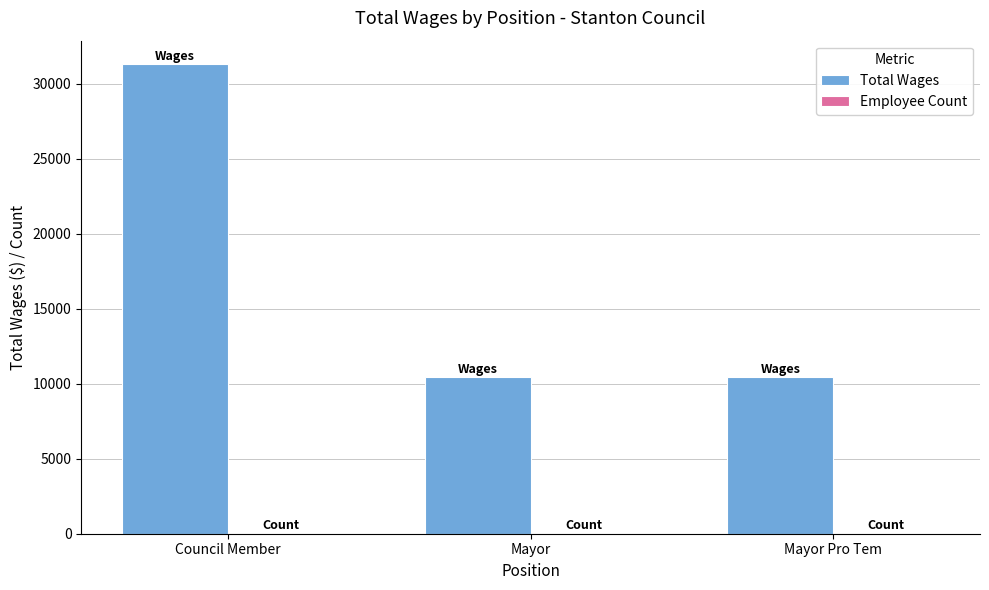

Which series has the largest total across all categories?

Total Wages